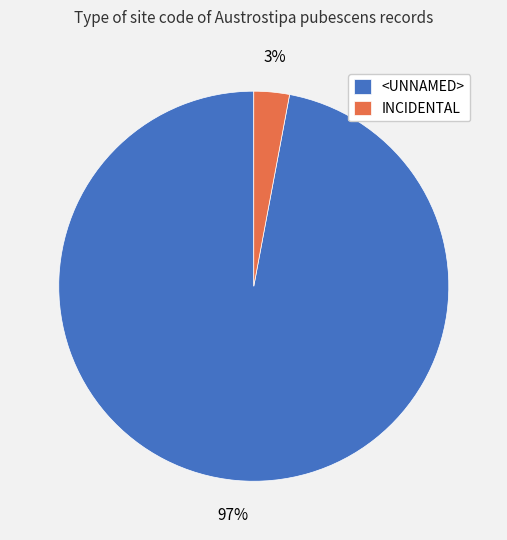

Combined, do <UNNAMED> and INCIDENTAL account for over 50%?

Yes